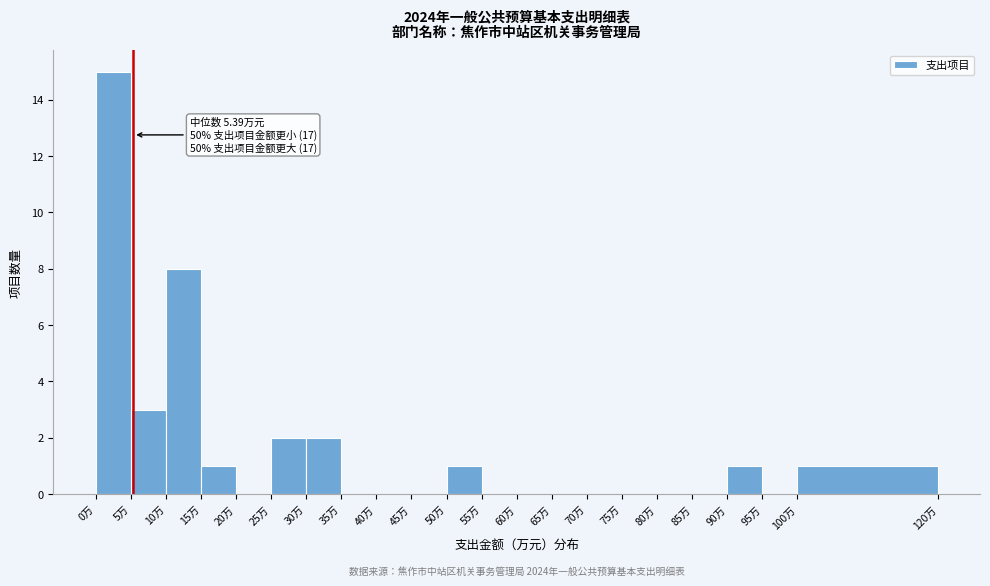

Over which range of the x-axis is the bar tallest?

0 to 5